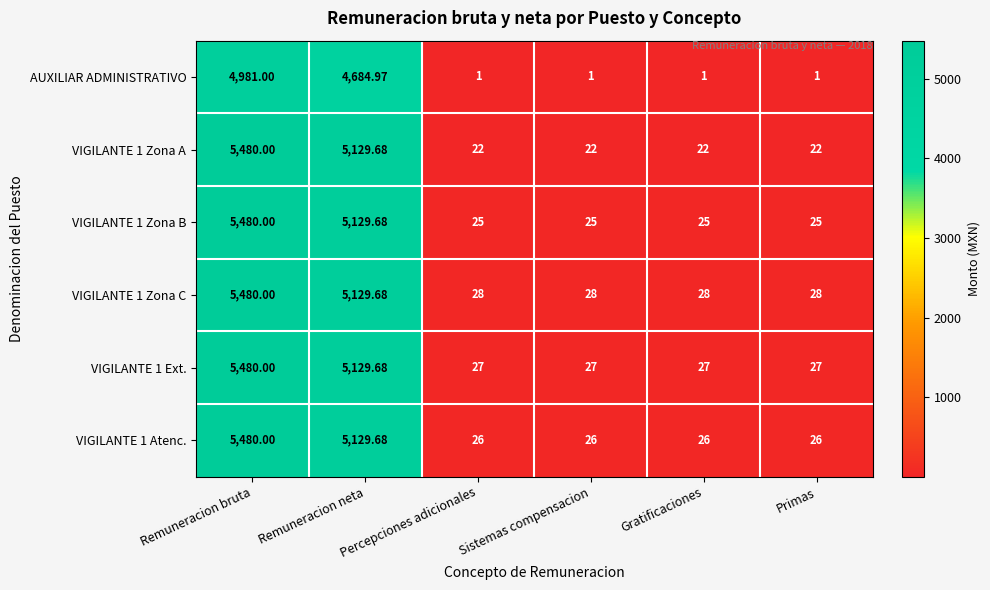

Which series has the largest total across all categories?

VIGILANTE 1 Zona C